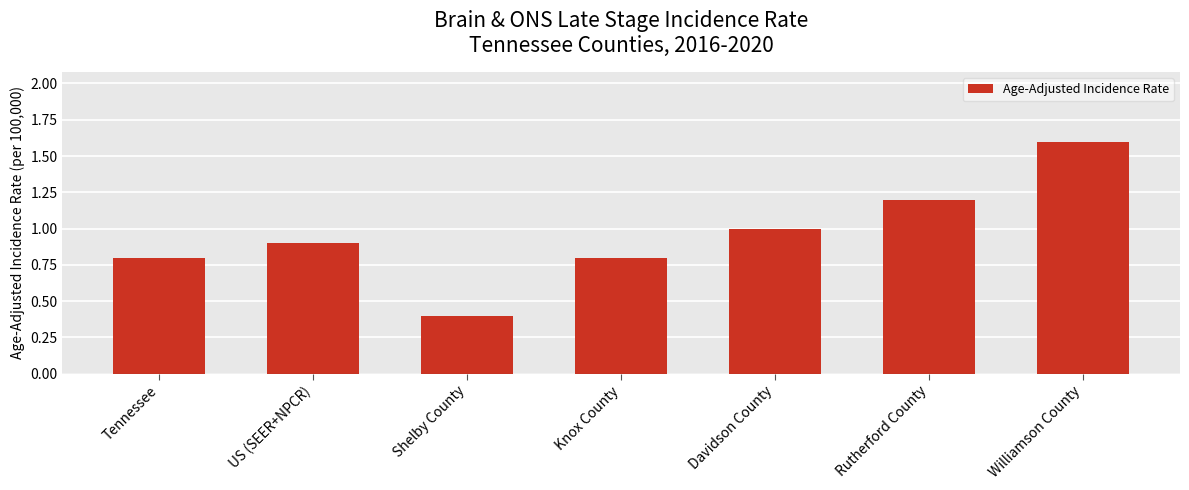

What is the difference between the second highest and second lowest values?

0.4